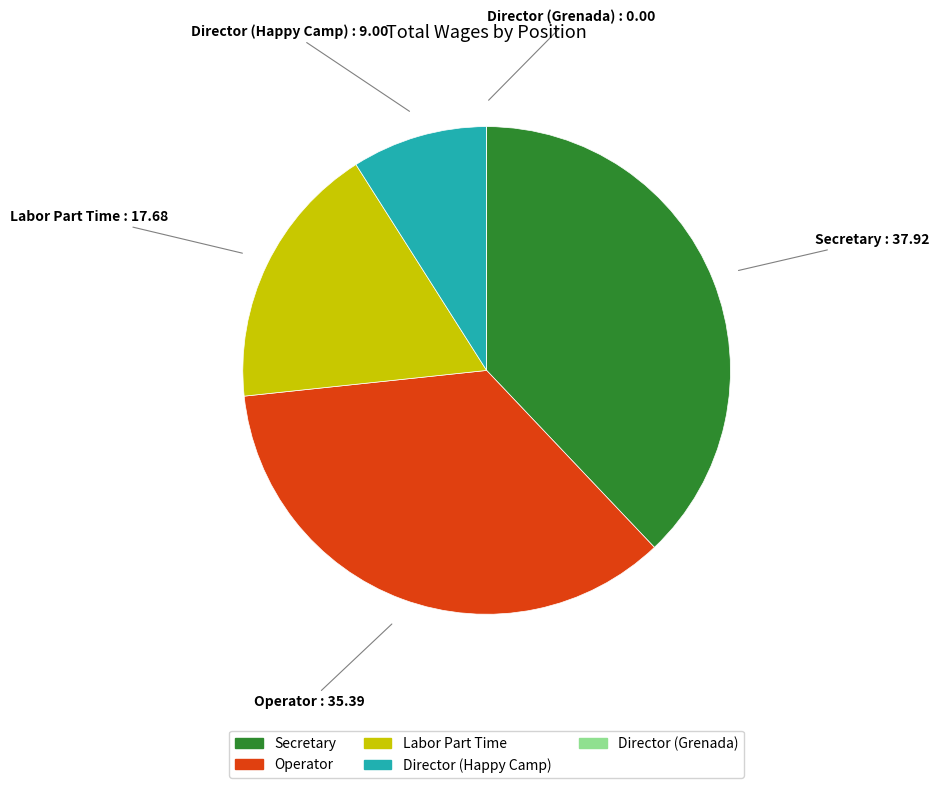

Which category has the biggest portion of the pie?

Secretary